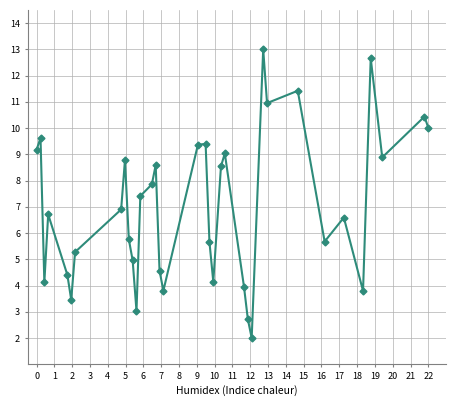

What is the sum of all values?

252.6